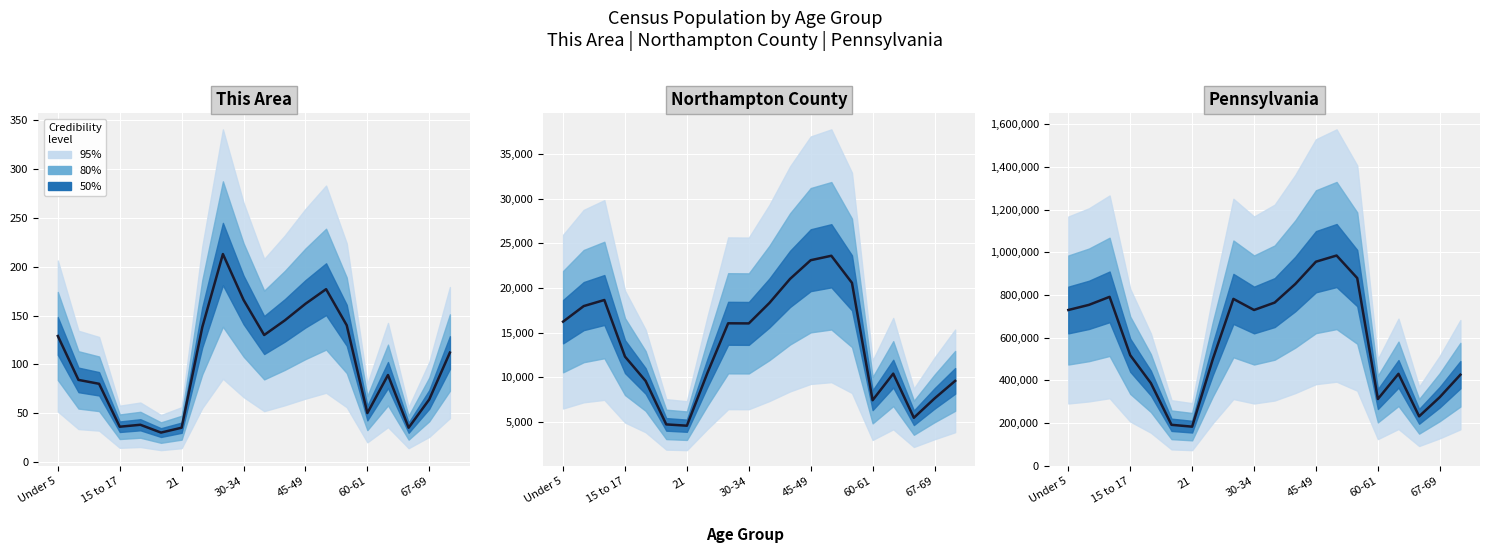

What is the difference between the maximum and minimum values in the This Area median series?

183